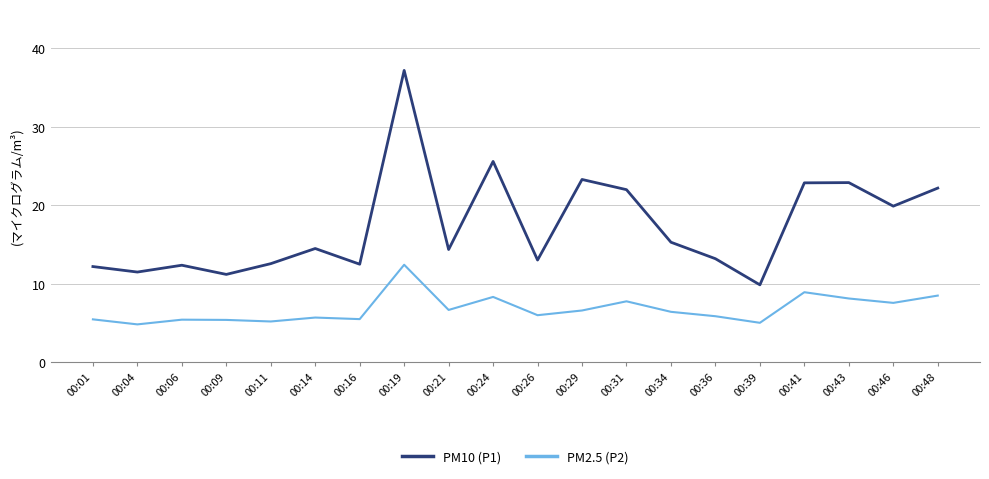

Which series changed the most between 00:19 and 00:43?

PM10 (P1)